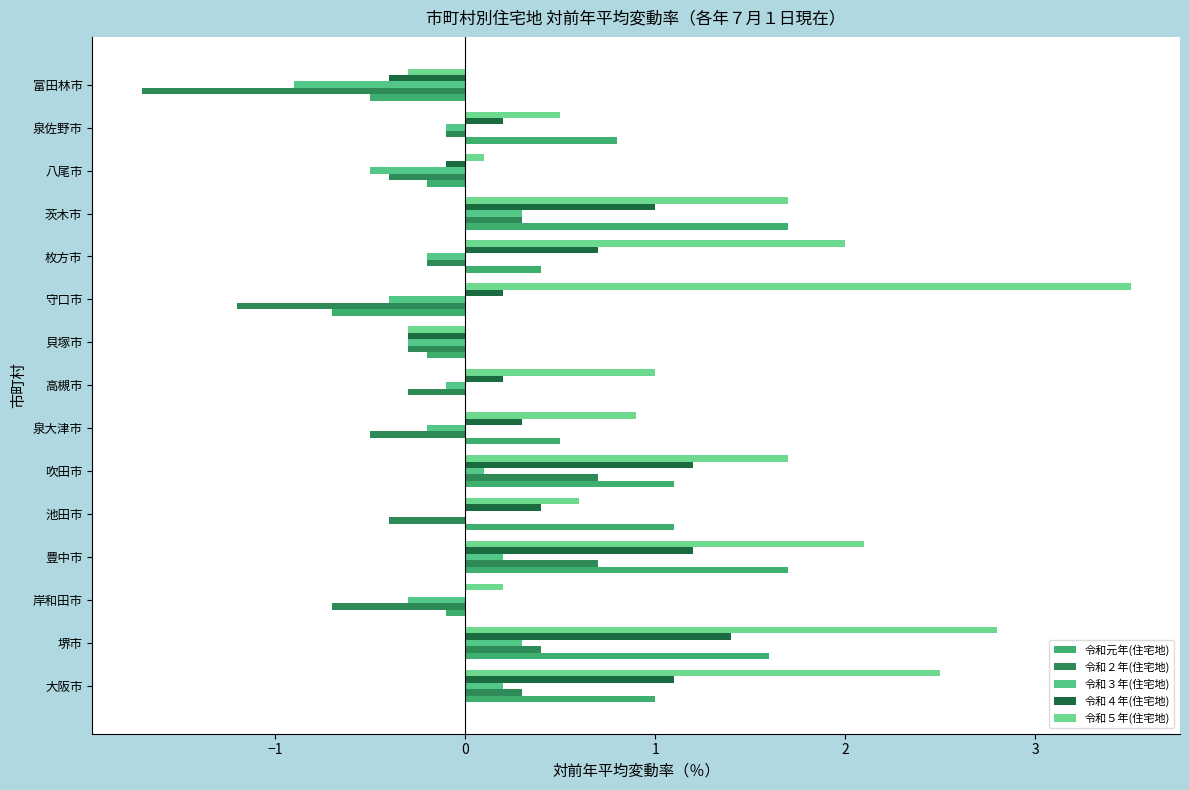

How many positive values does the 令和２年(住宅地) series have?

5